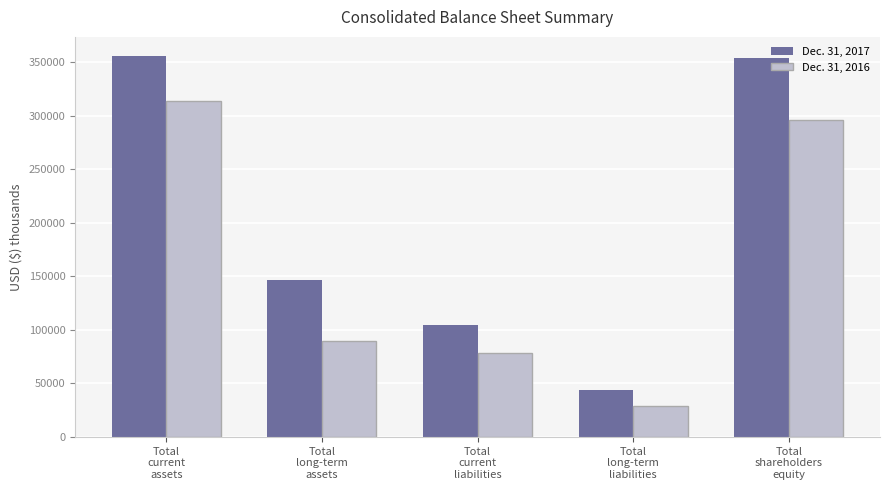

What is the value of the Dec. 31, 2017 bar at the 3rd from the left?

104408